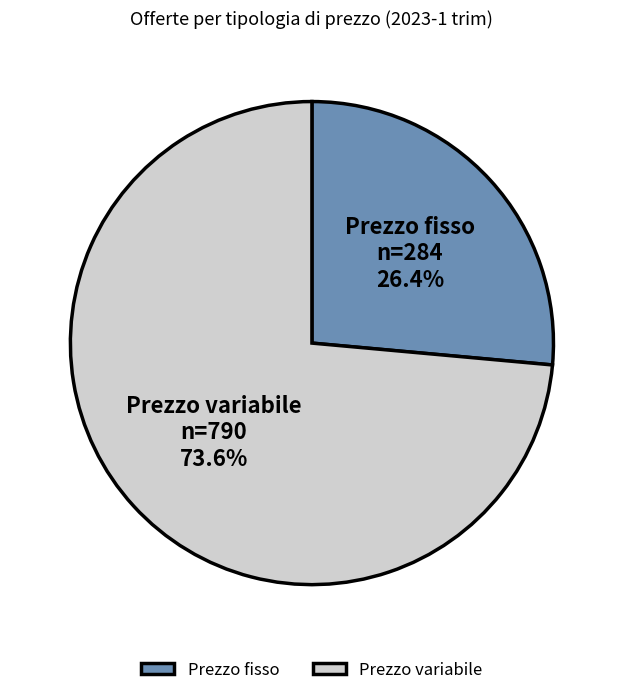

Combined, what portion of the pie is Prezzo fisso and Prezzo variabile?

100.0%